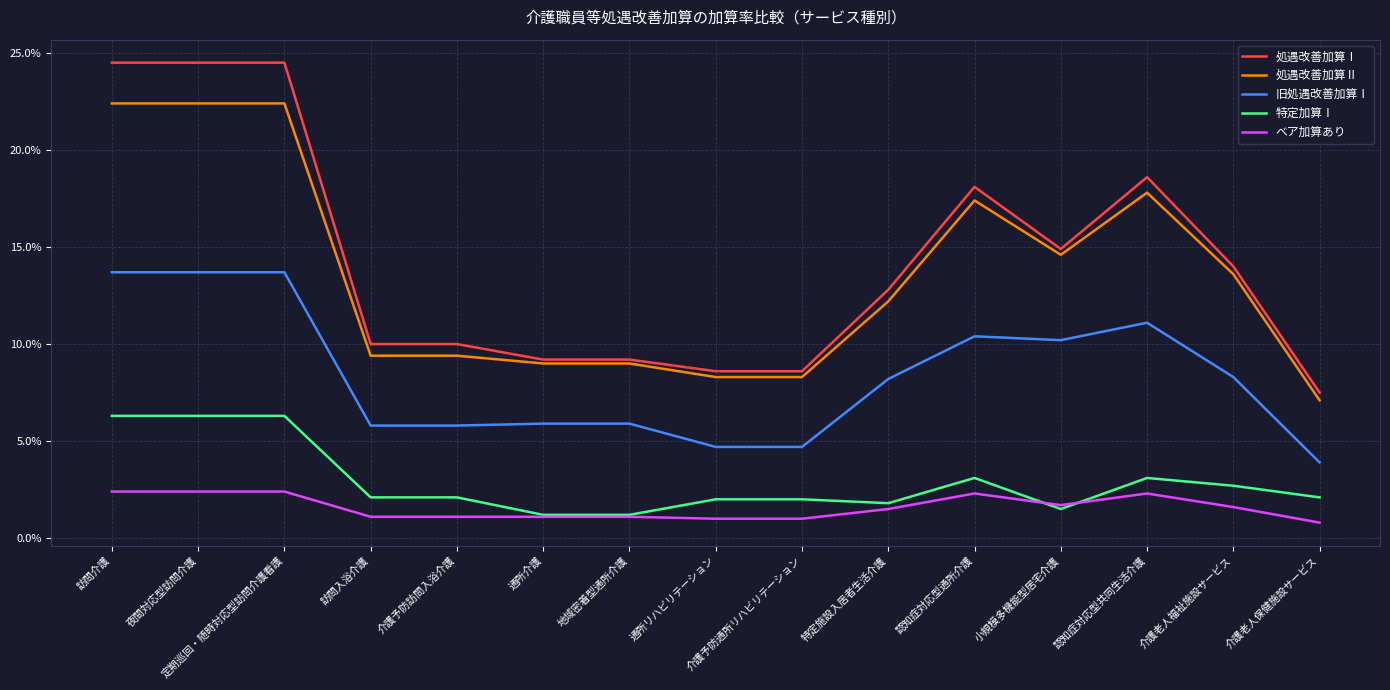

Does the chart have visible grid lines?

Yes